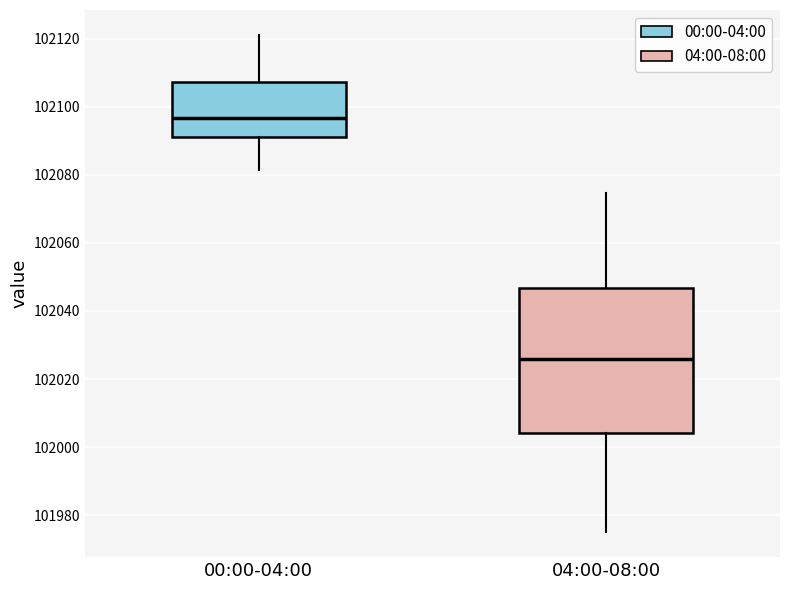

Reading left to right, read every box against the y-axis: the position of its median line, the range the box covers, and the ends of its whiskers. The values are not printed on the chart, so give them approximately, as read against the axis.

00:00-04:00: median 102096, box 102090 to 102108, whiskers 102082 to 102122
04:00-08:00: median 102026, box 102004 to 102046, whiskers 101976 to 102074